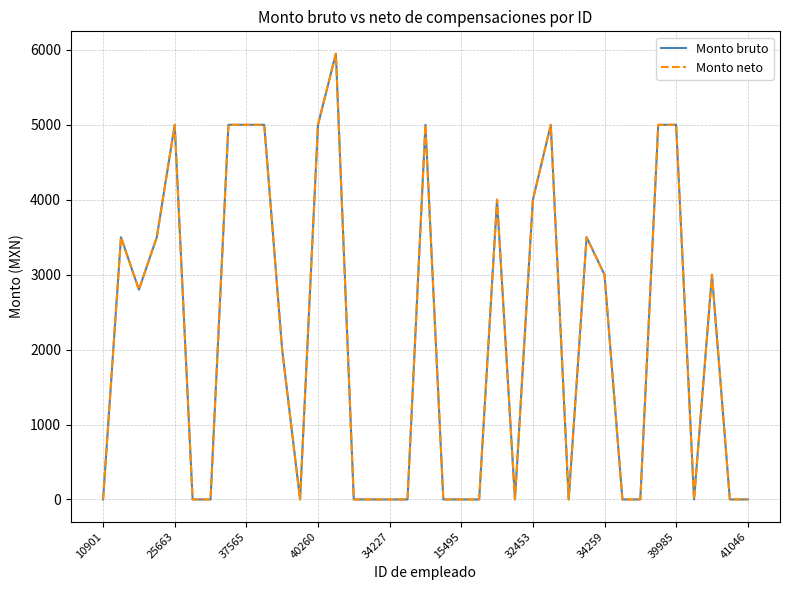

True or false: Monto neto and Monto bruto intersect in this chart.

False